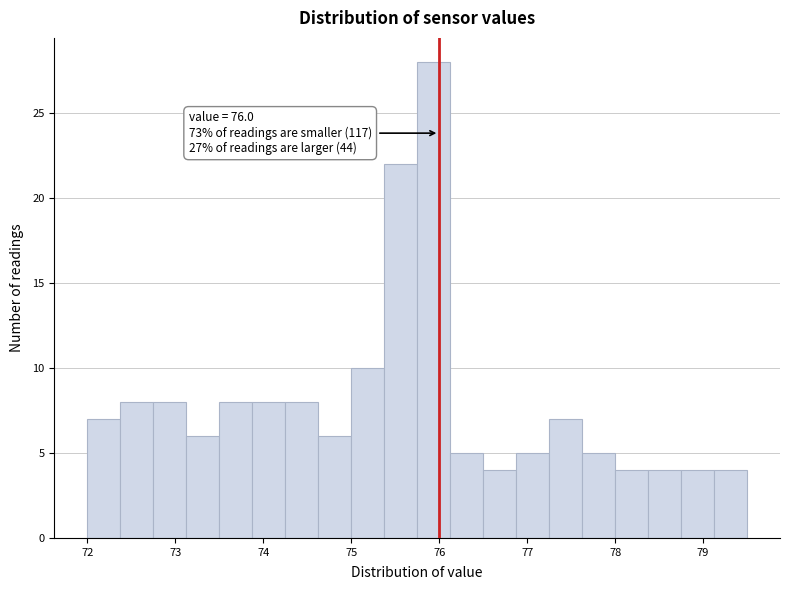

Read against the x-axis, roughly where is the centre of the tallest bar?

75.9